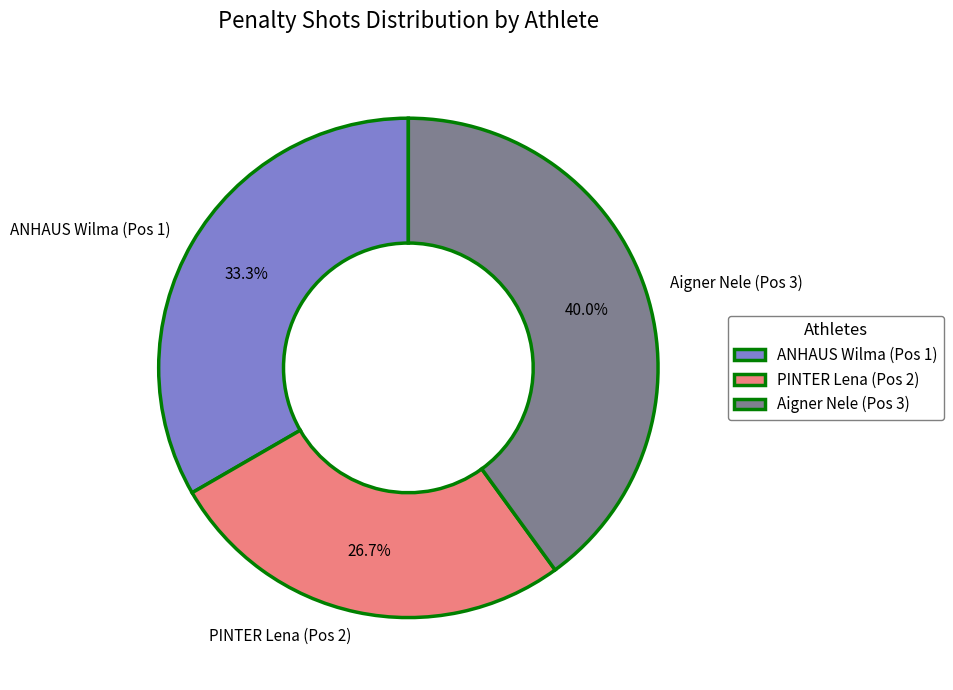

Rank the categories by value from lowest to highest.

PINTER Lena (Pos 2), ANHAUS Wilma (Pos 1), Aigner Nele (Pos 3)